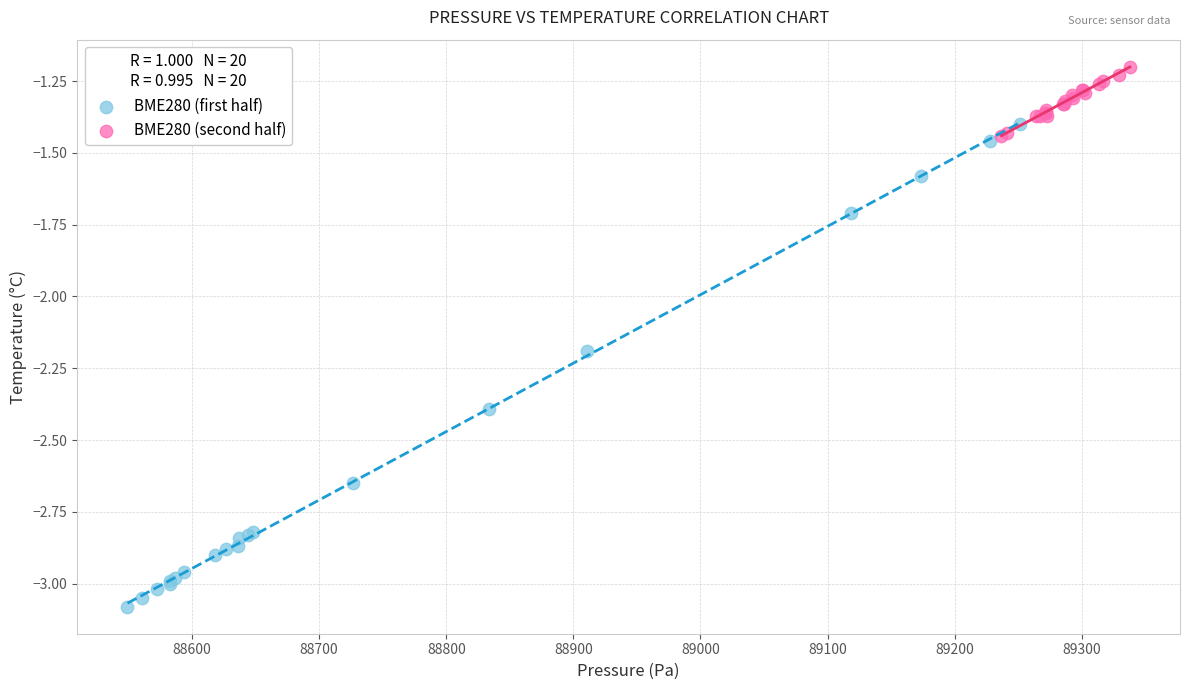

Which series contains the lowest Y value?

BME280 (first half)